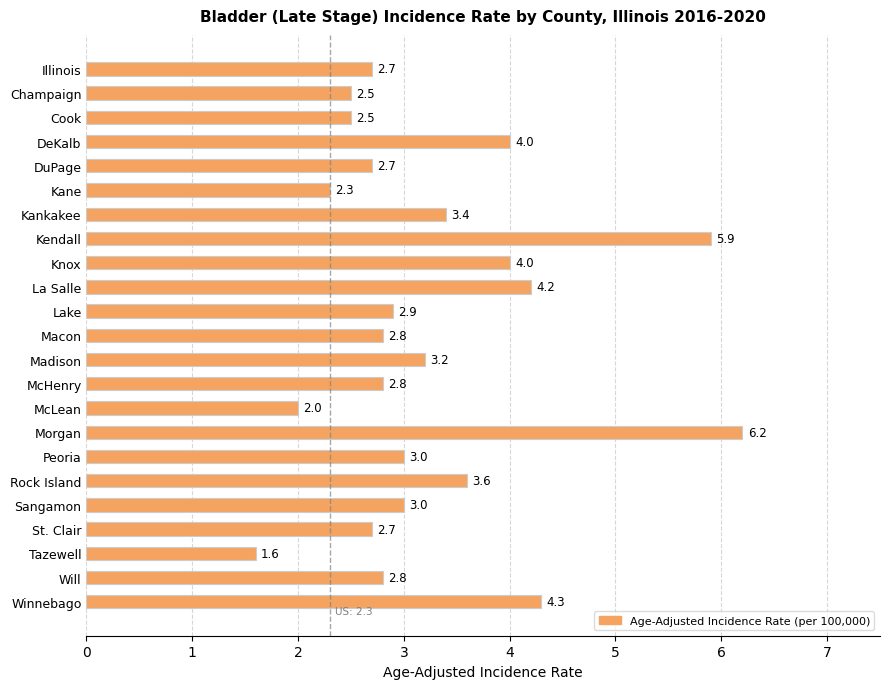

True or false: the data shows 7.8 at Kendall.

False